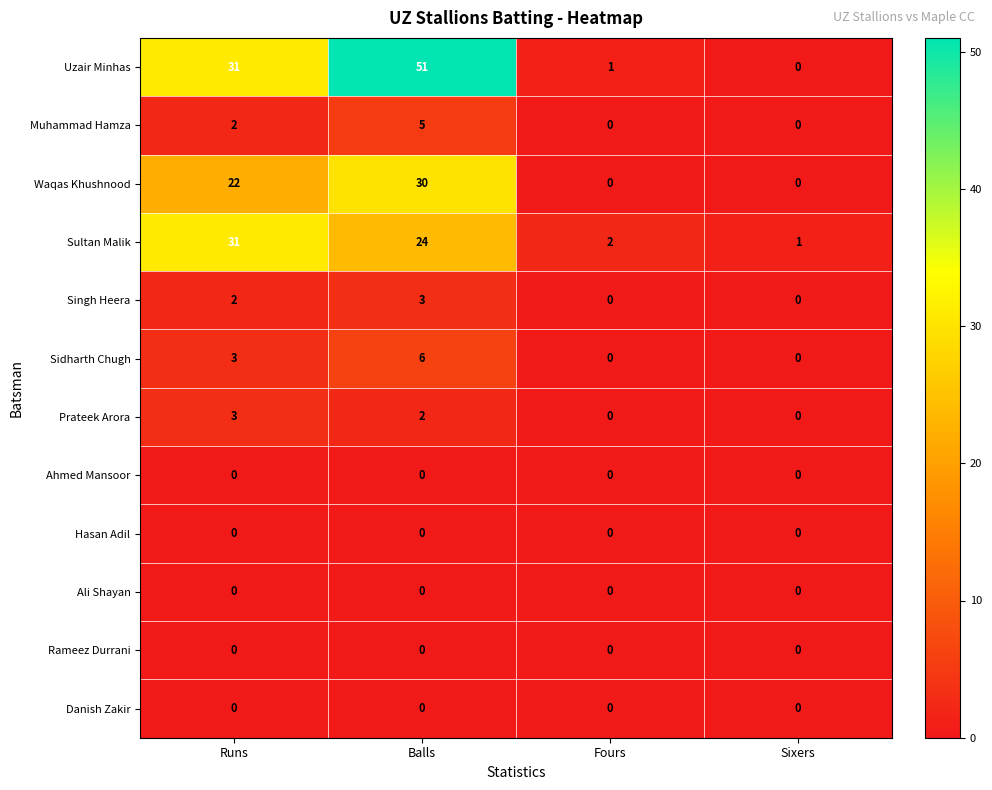

What is the highest value of the Sultan Malik series?

31